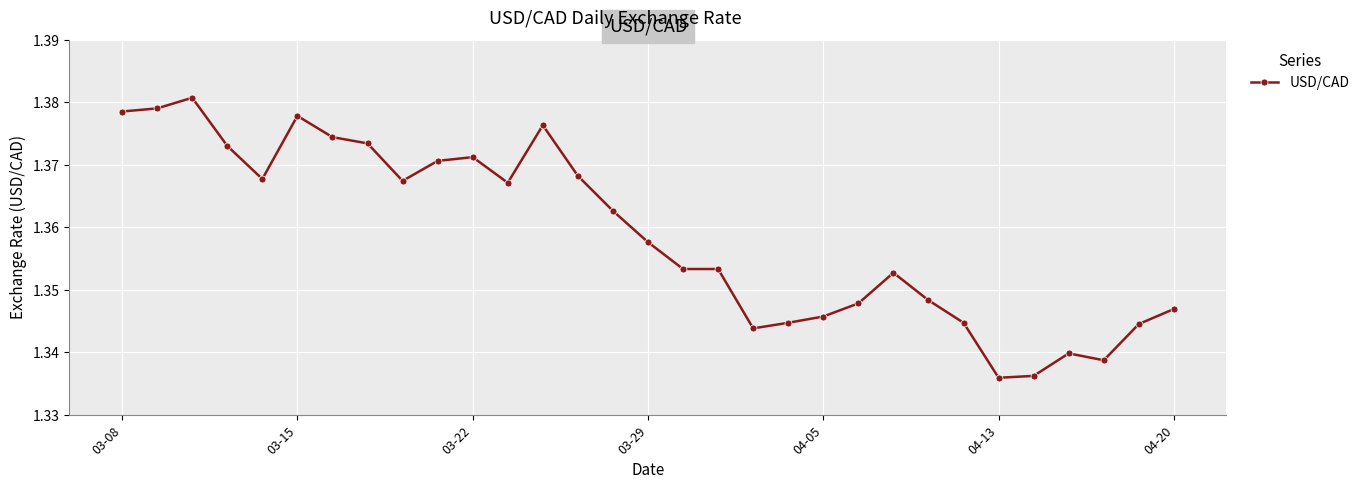

True or false: the data has more than 2 interior local peaks.

True